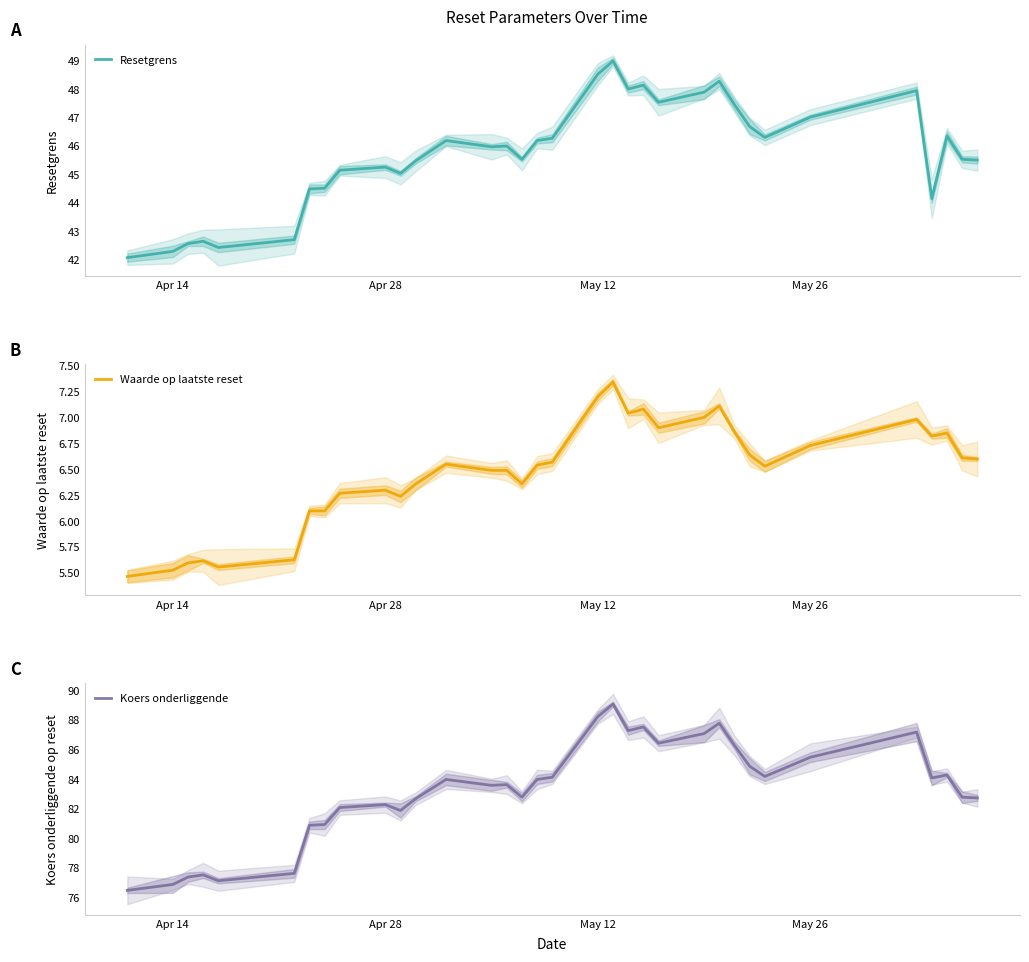

What is the lowest value of the Resetgrens series?

42.1